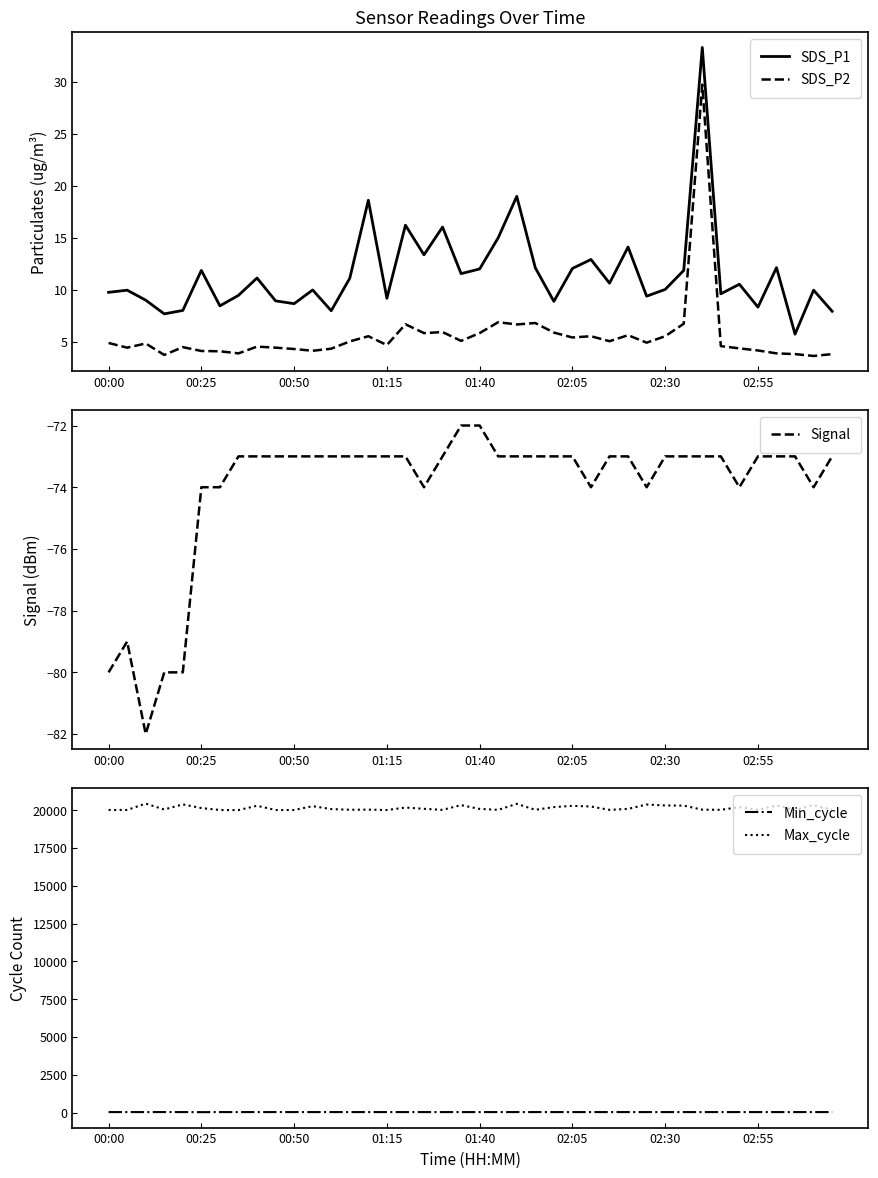

What is the maximum value shown in the chart?

20442.0